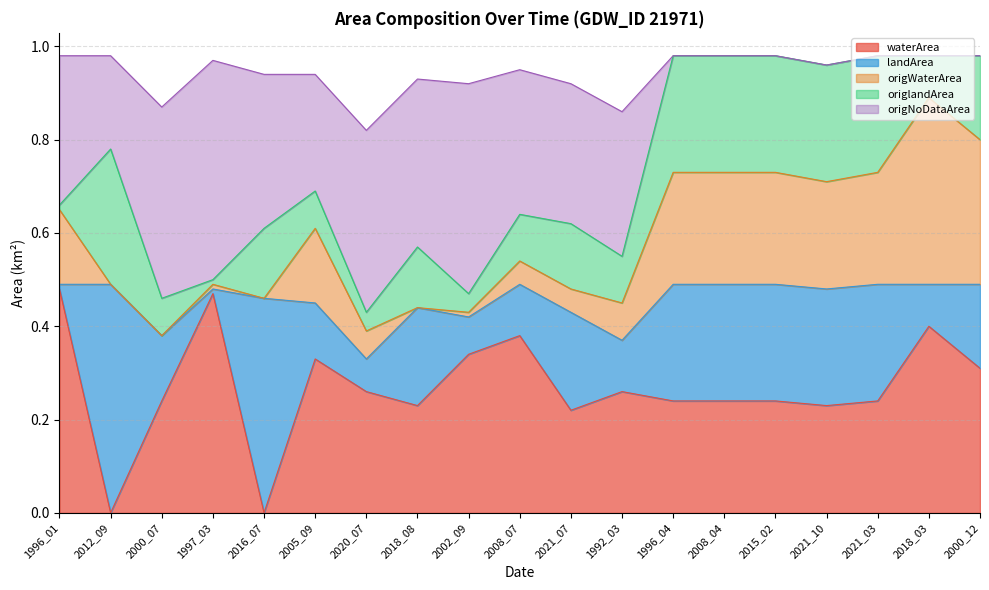

True or false: waterArea has more than 2 points higher than both neighbors.

True